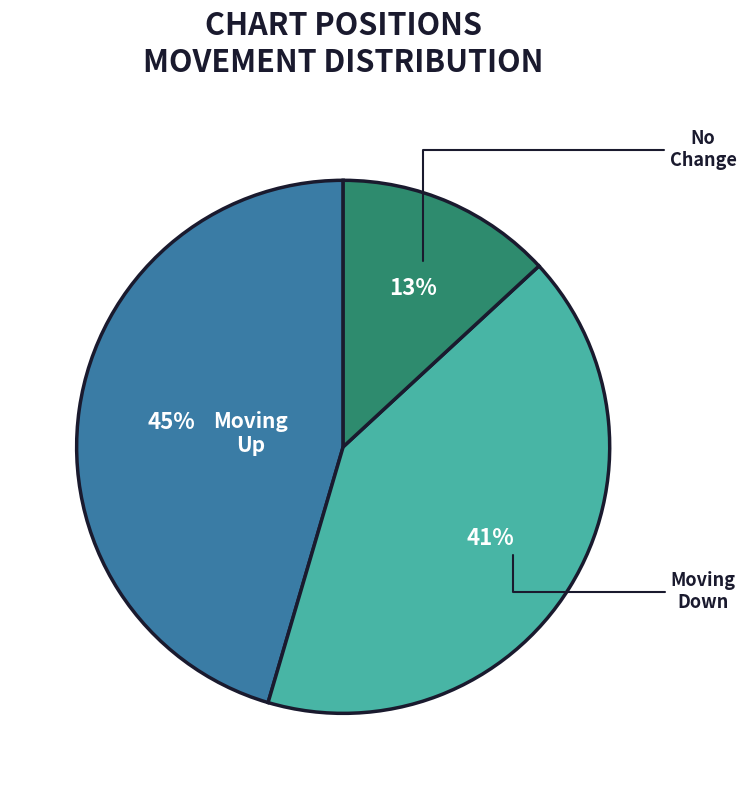

Is there any slice that represents more than half of the pie?

No